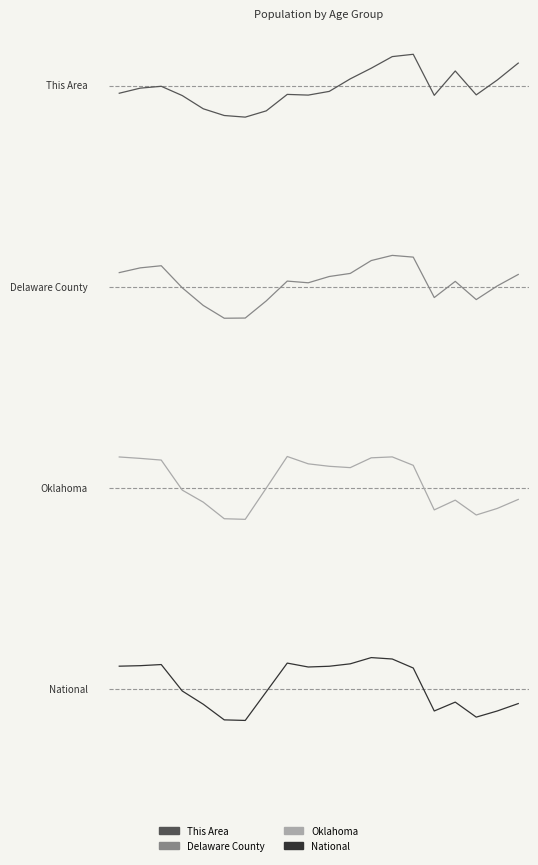

What is the difference between the maximum and minimum values in the National series?

0.6